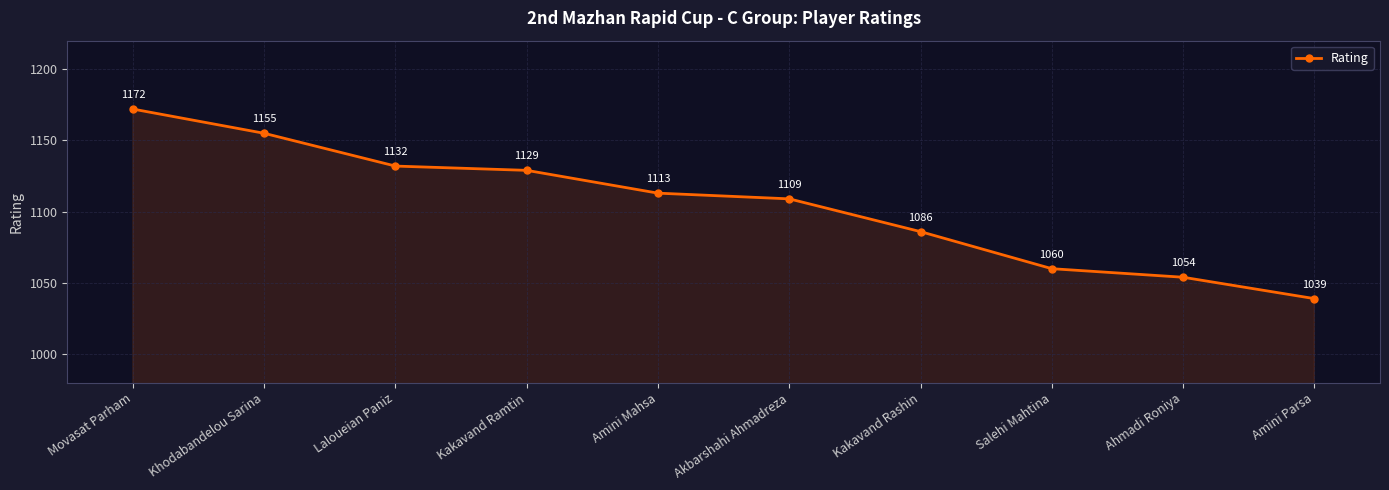

Read the value at Kakavand Ramtin, to the nearest 10.

1130